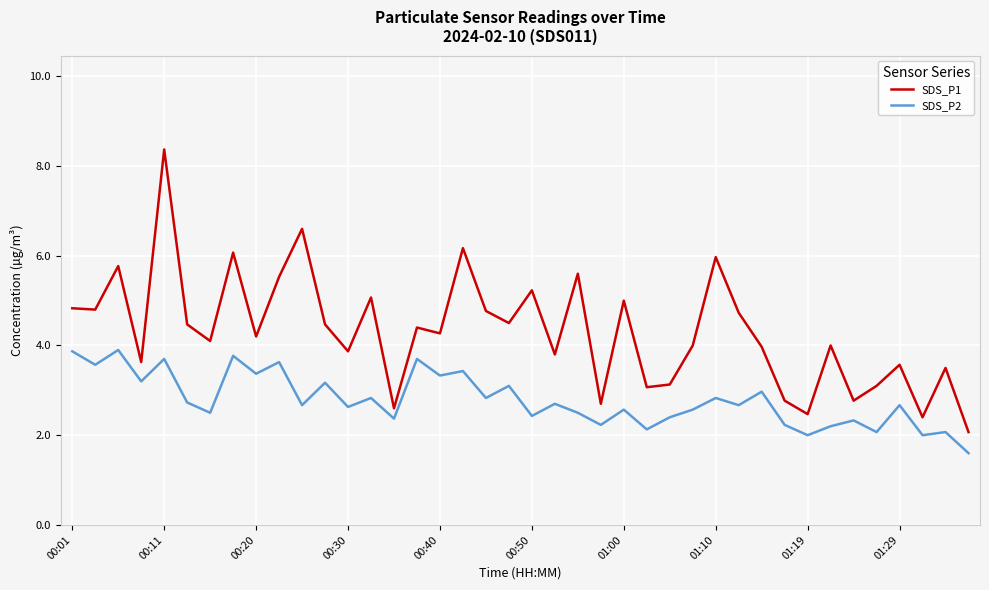

True or false: SDS_P1 has more than 0 points higher than both neighbors.

True